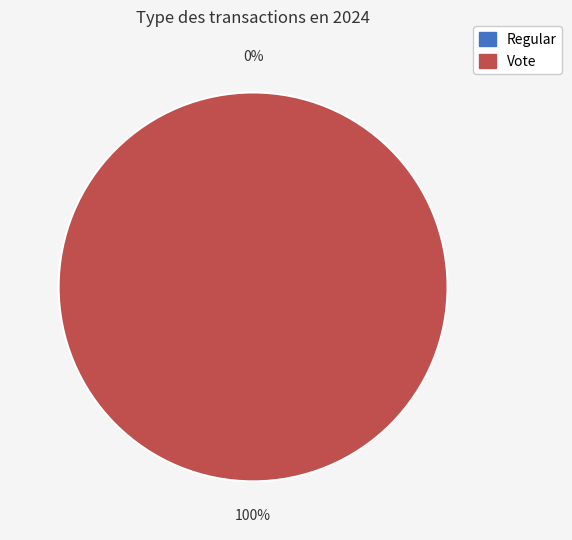

Is it true that Regular is 1% of the pie?

False